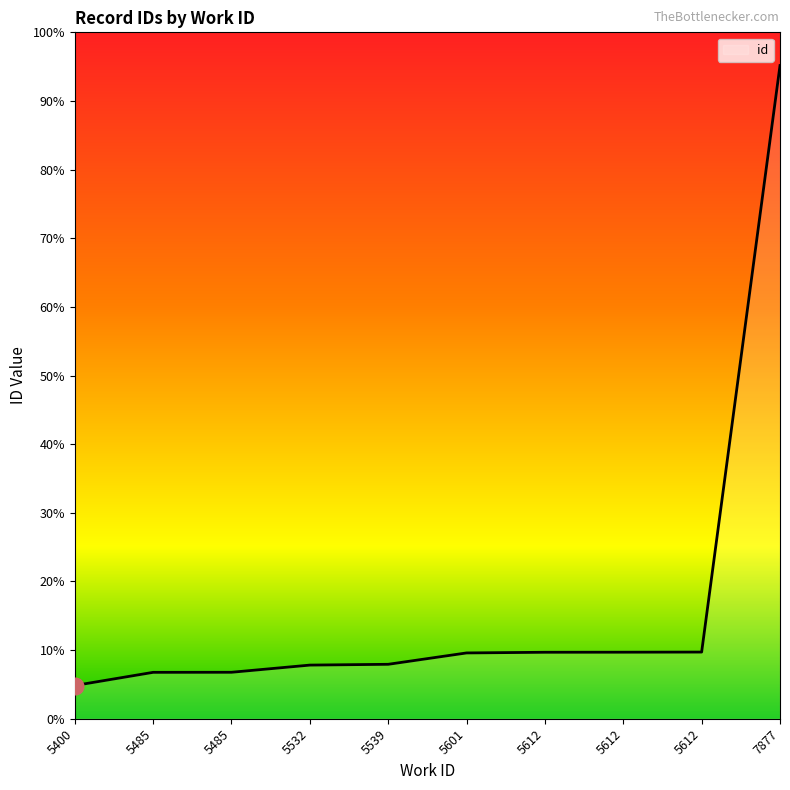

At which category does the chart reach its minimum across all series?

5400